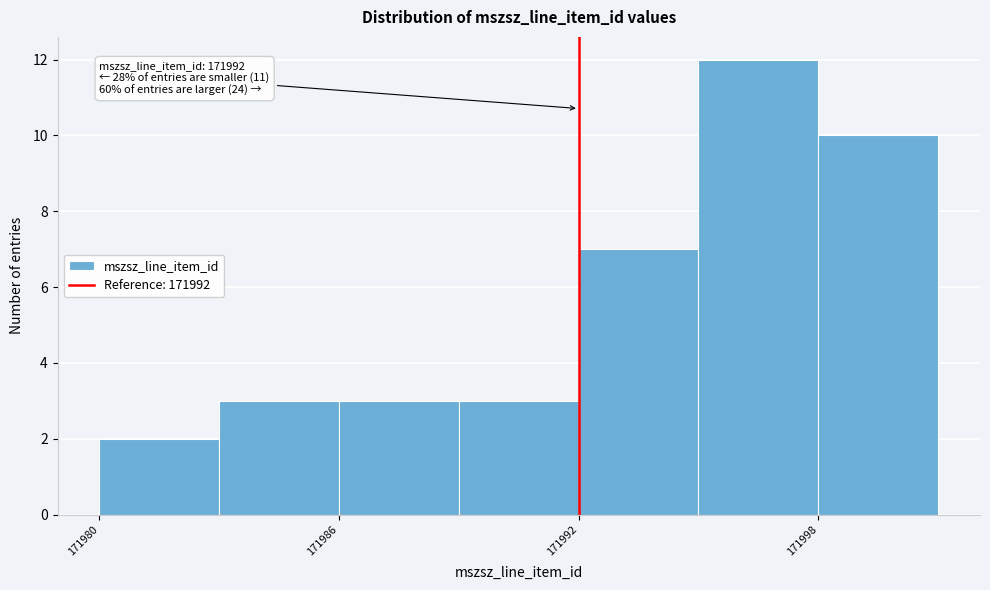

Read against the x-axis, roughly where is the centre of the tallest bar?

171997